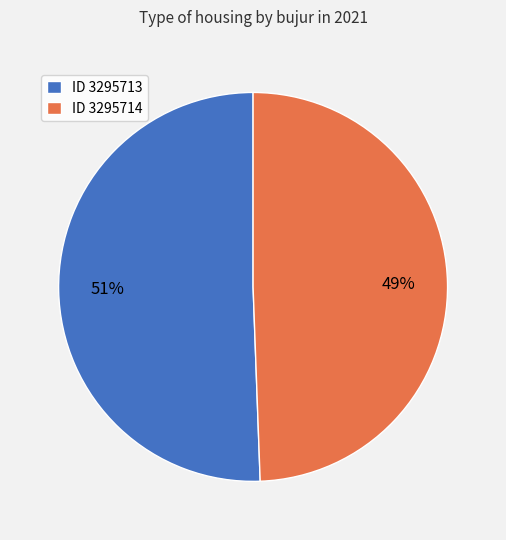

Approximately how many times larger is the value at ID 3295713 compared to ID 3295714?

1.0